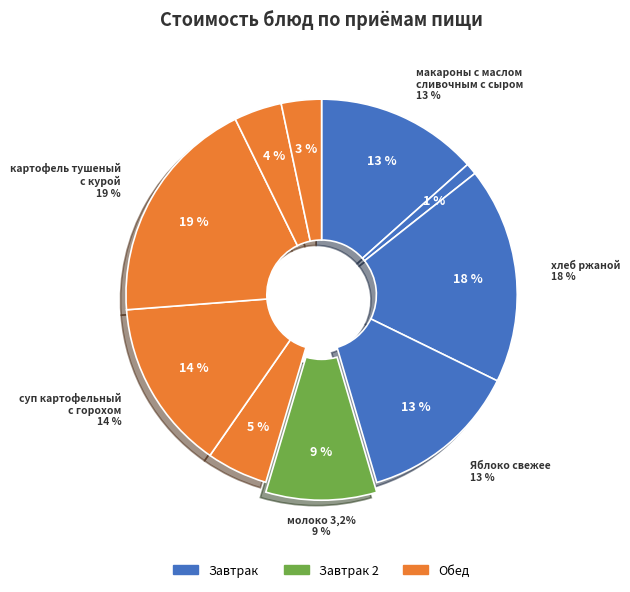

What is the largest slice in the pie chart?

картофель тушеный
с курой